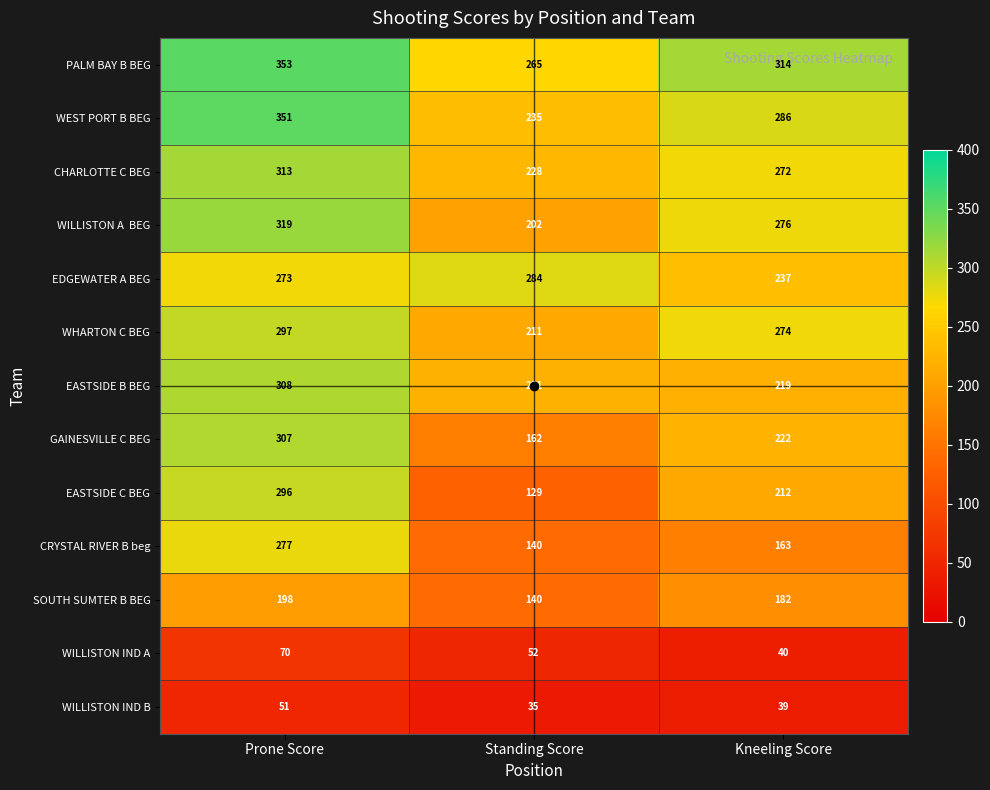

At which category is the sum across all series the highest?

Prone Score